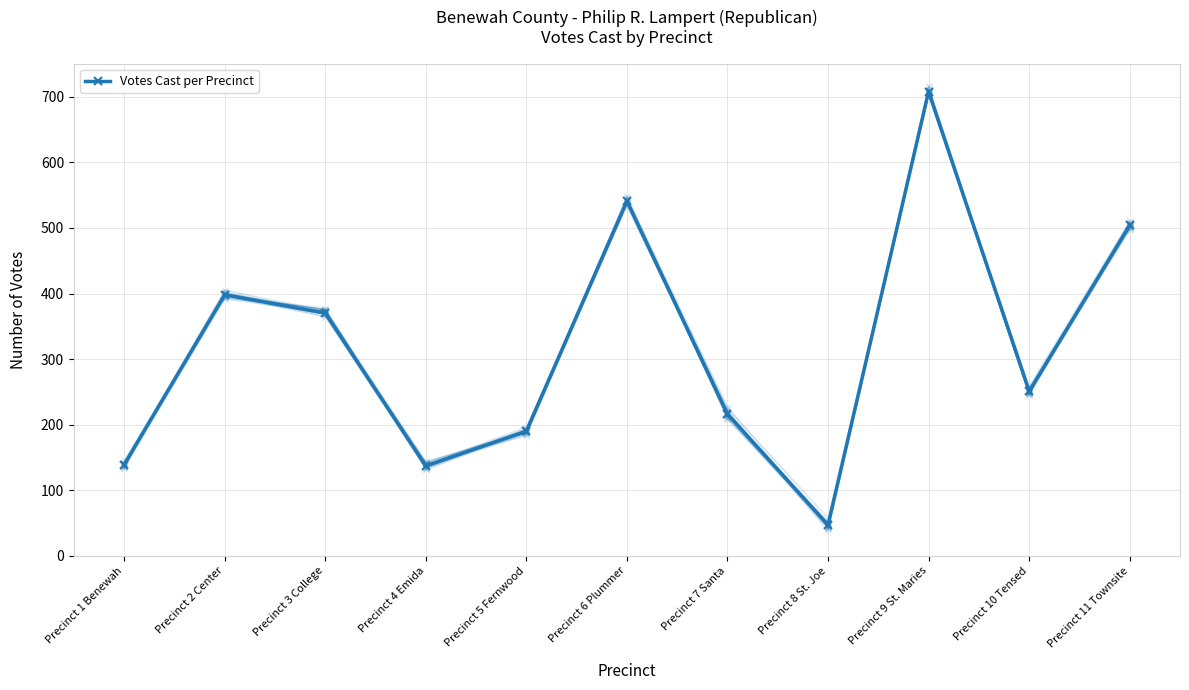

What is the difference between the values at Precinct 4 Emida and Precinct 7 Santa?

79